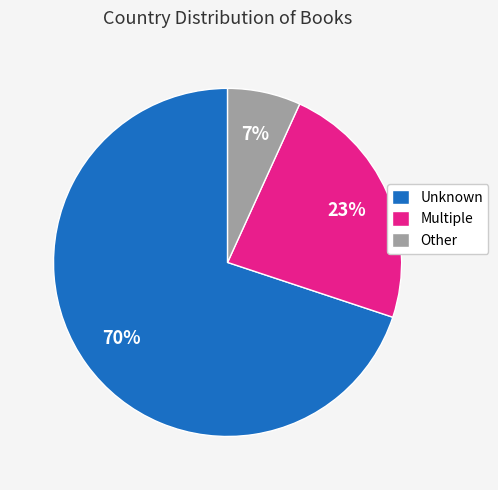

True or false: Unknown accounts for 56% of the total.

False